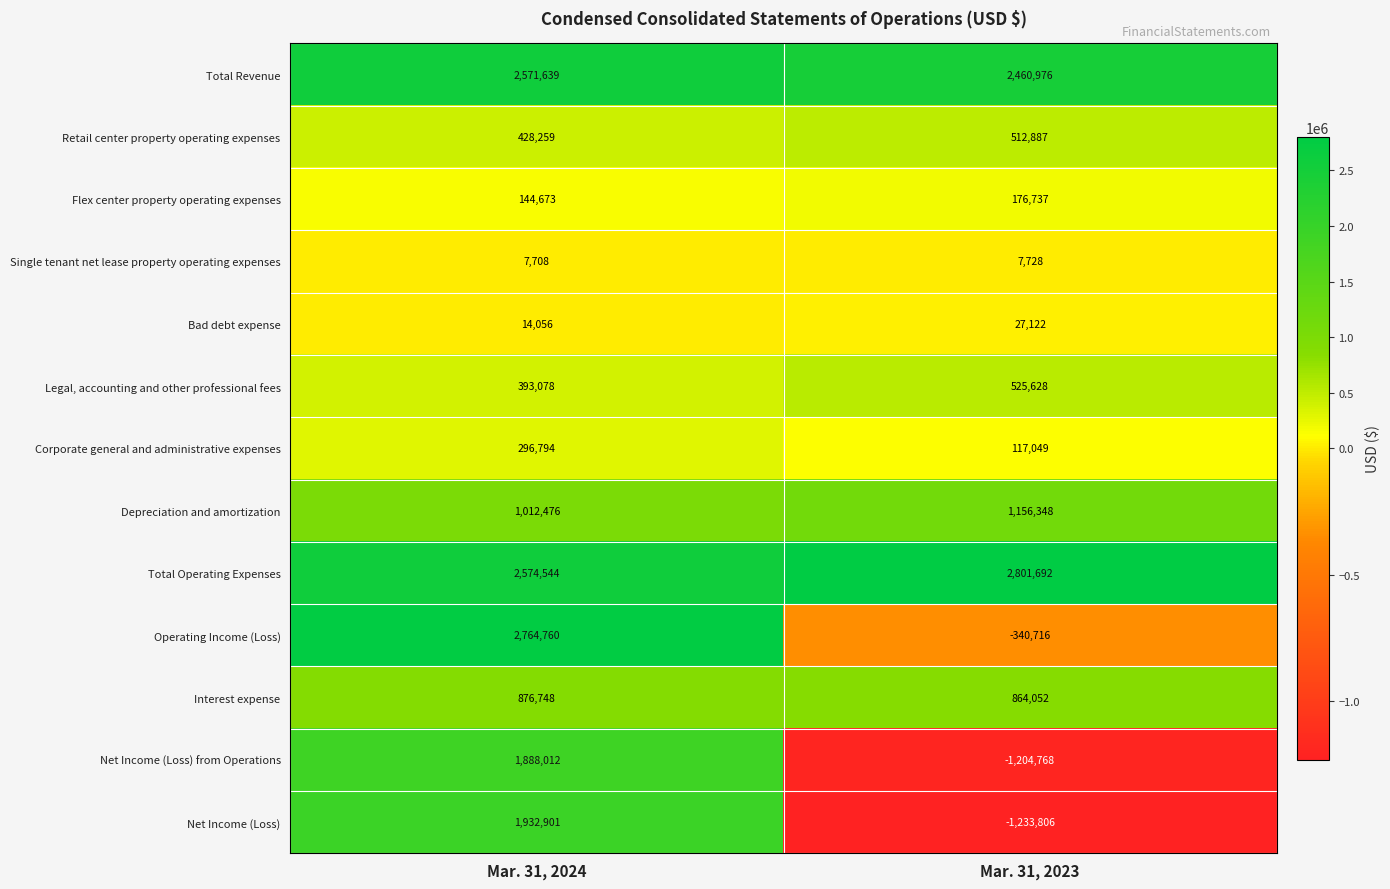

Which series has the largest total across all categories?

Total Operating Expenses